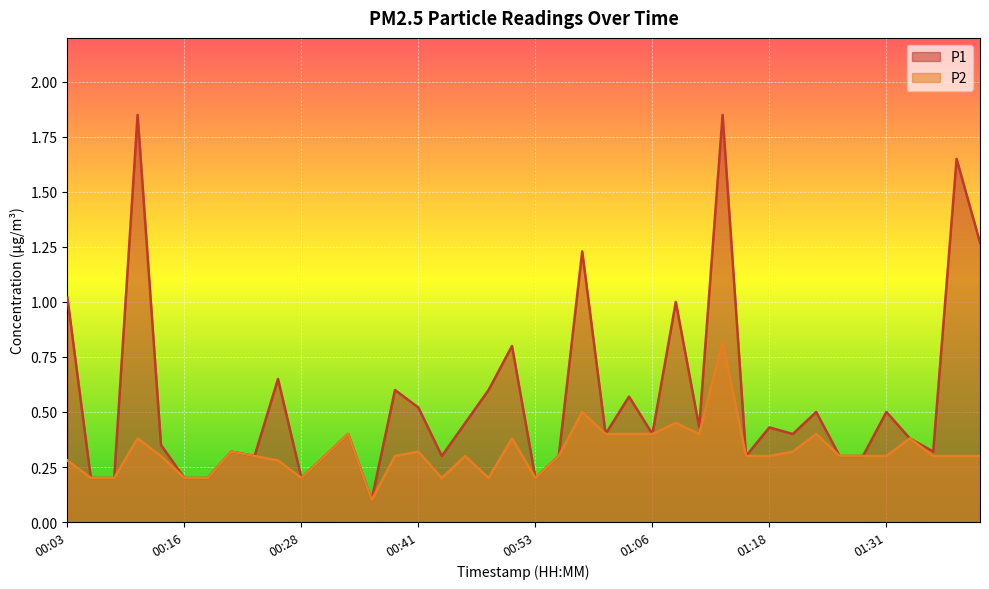

How many lines are shown in the chart?

2